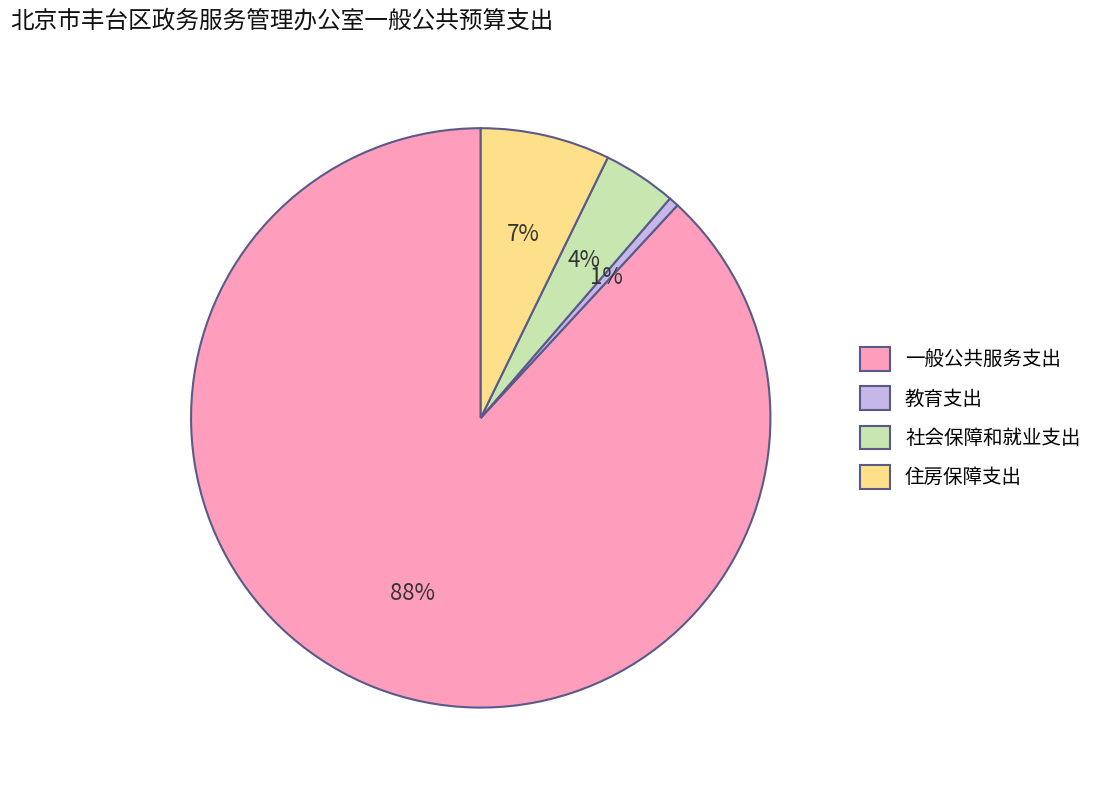

Which slice is the largest?

一般公共服务支出